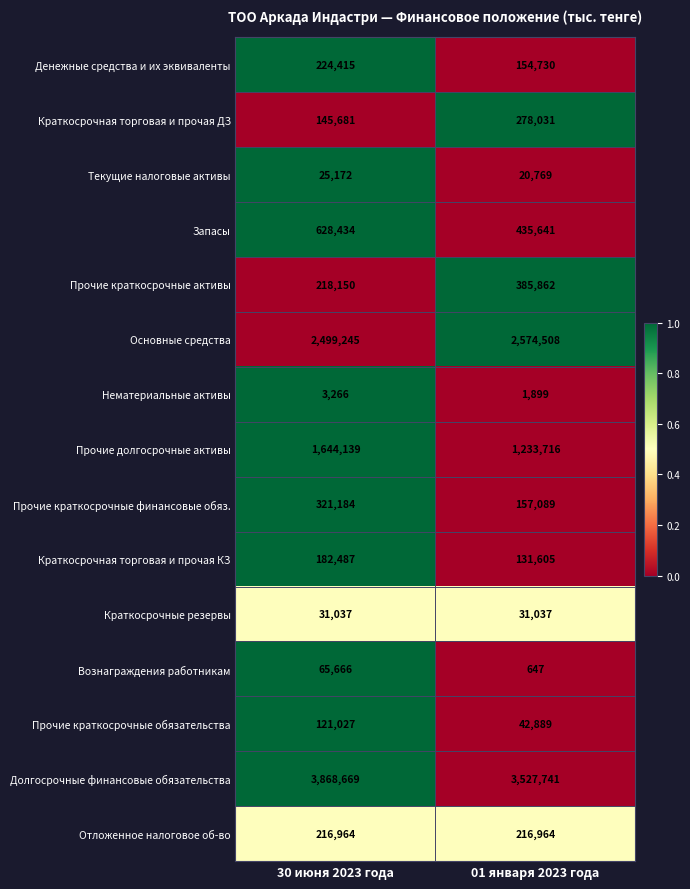

What is the approximate value of Вознаграждения работникам at 30 июня 2023 года, to the nearest 10?

65670